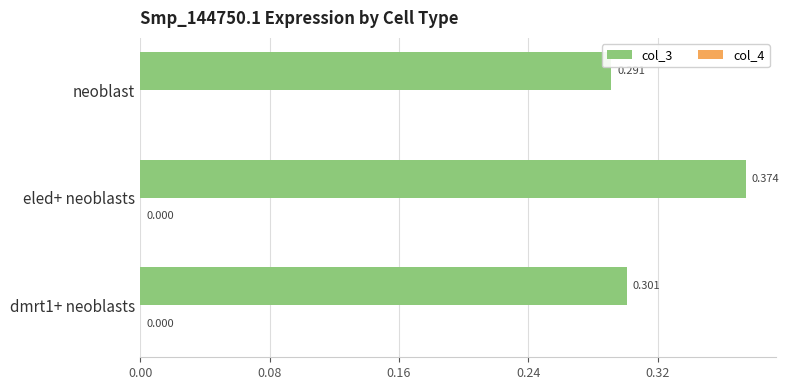

At which category is the sum across all series the highest?

eled+ neoblasts